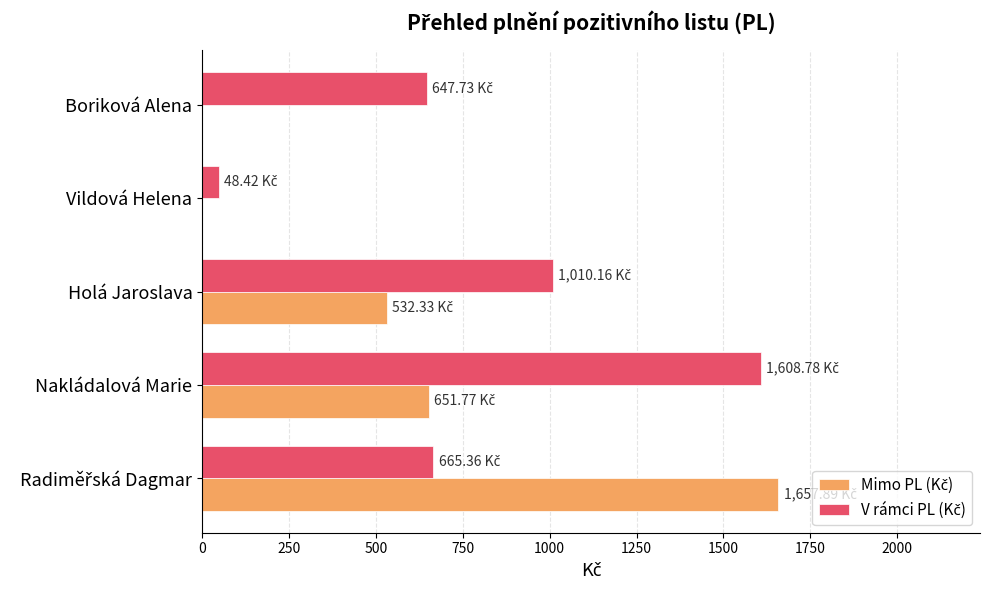

What is the total value across all series at Holá Jaroslava?

1542.5